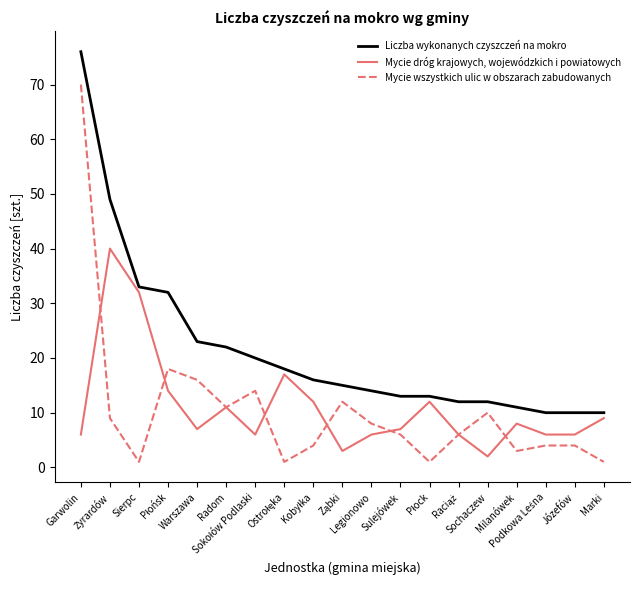

Rank the series by their maximum value, from highest to lowest.

Liczba wykonanych czyszczeń na mokro, Mycie wszystkich ulic w obszarach zabudowanych, Mycie dróg krajowych, wojewódzkich i powiatowych